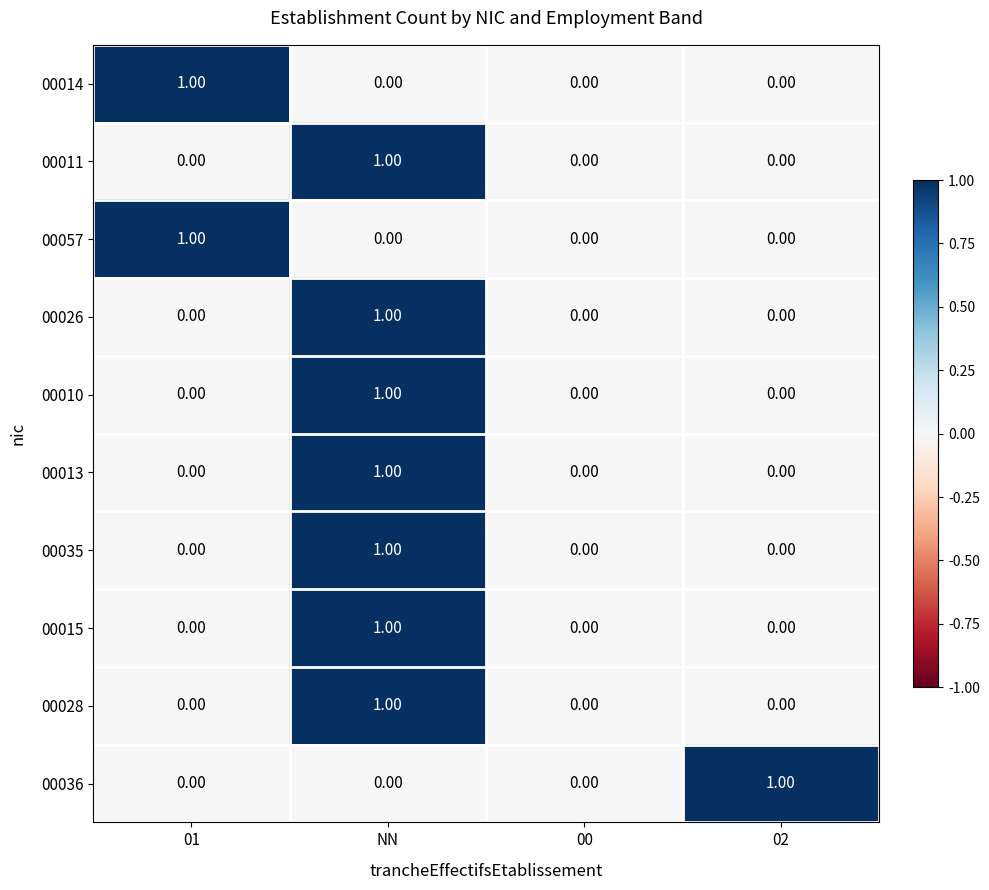

At which label does 00035 reach its peak?

NN